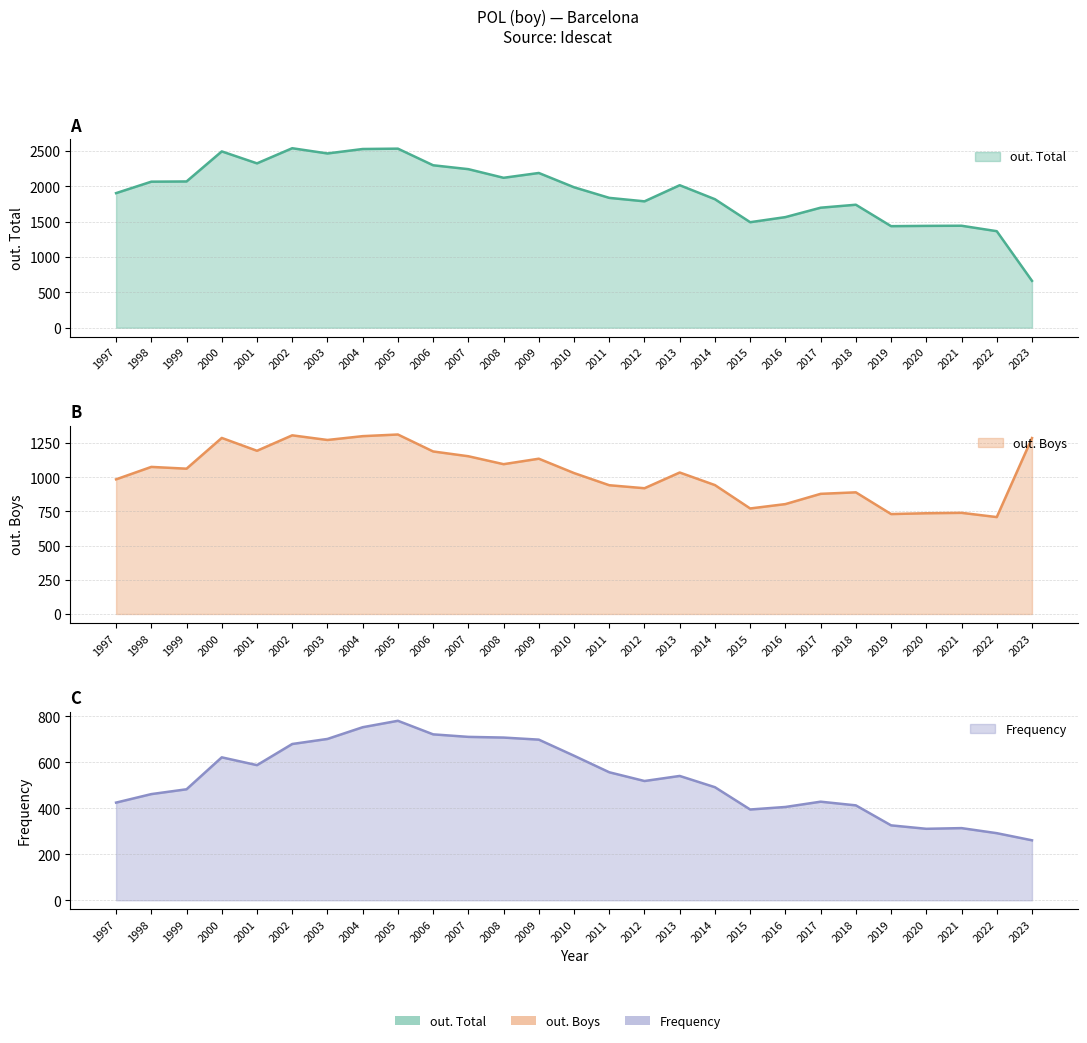

What is the value of the out. Total point at the 21st from the left?

1697